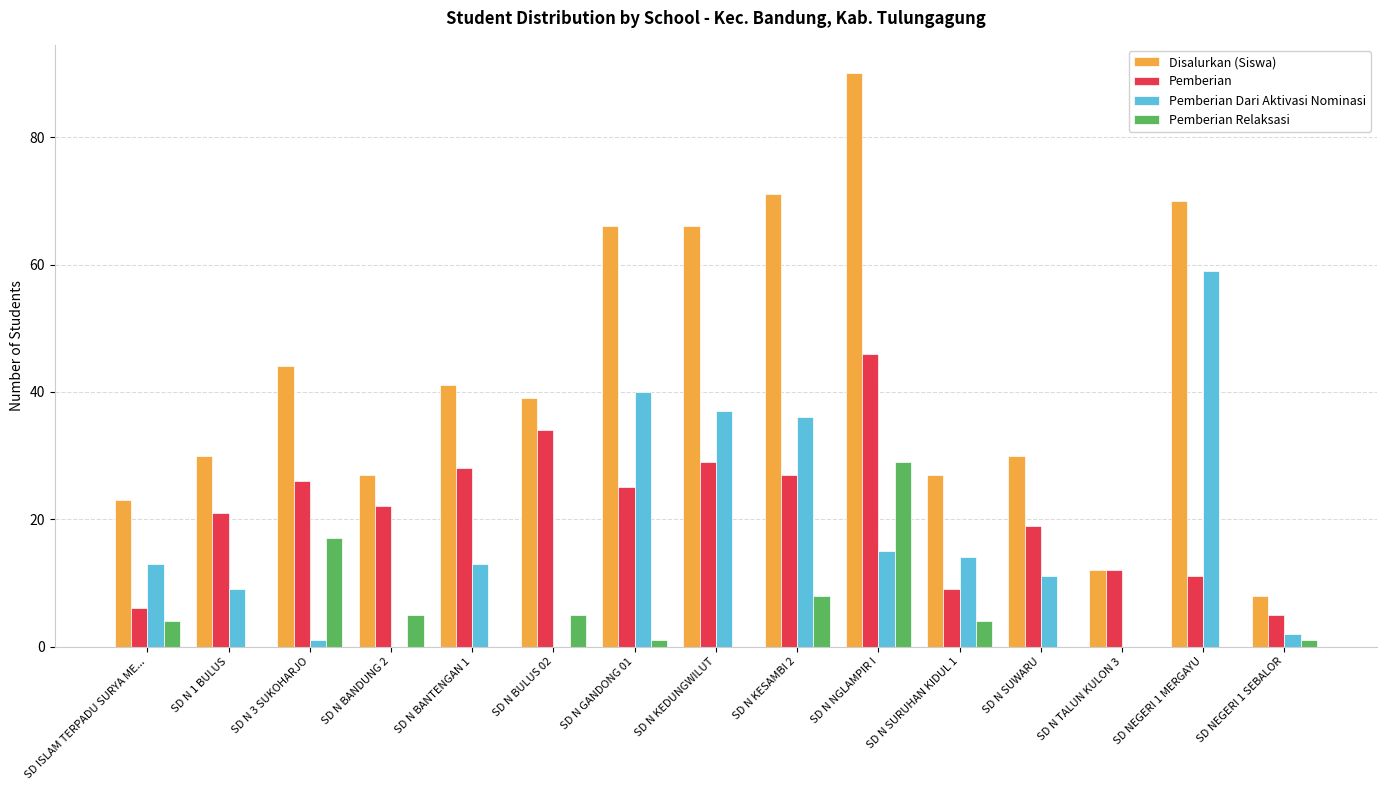

Is it true that Pemberian Relaksasi equals 0 at SD N TALUN KULON 3?

True